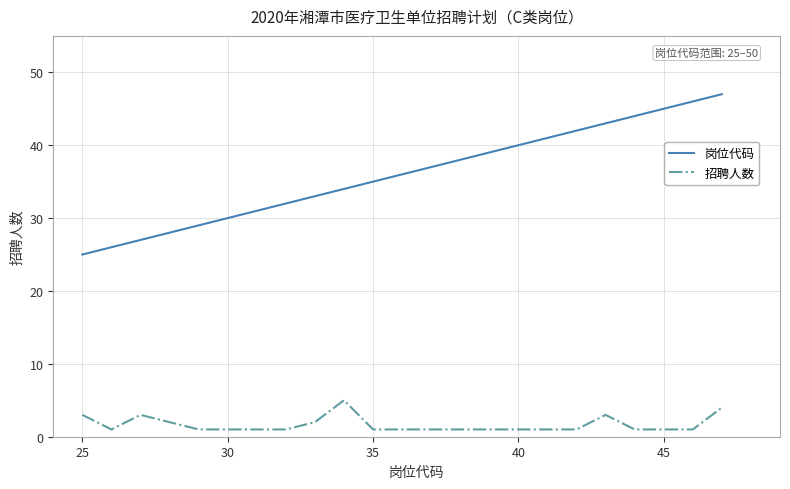

Which series has the largest total across all categories?

岗位代码